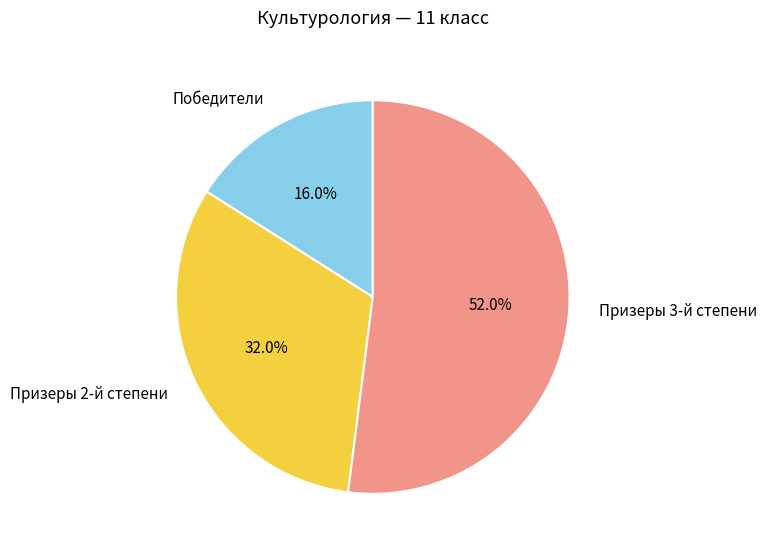

What percentage is the Призеры 3-й степени slice, to the nearest percent?

52%